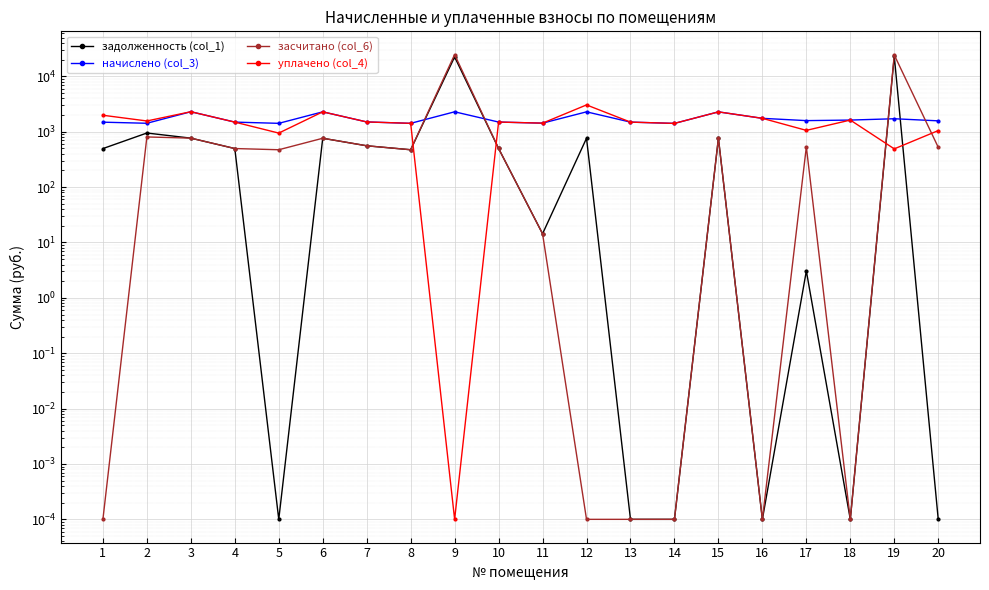

True or false: задолженность (col_1) has more than 0 interior local peaks.

True